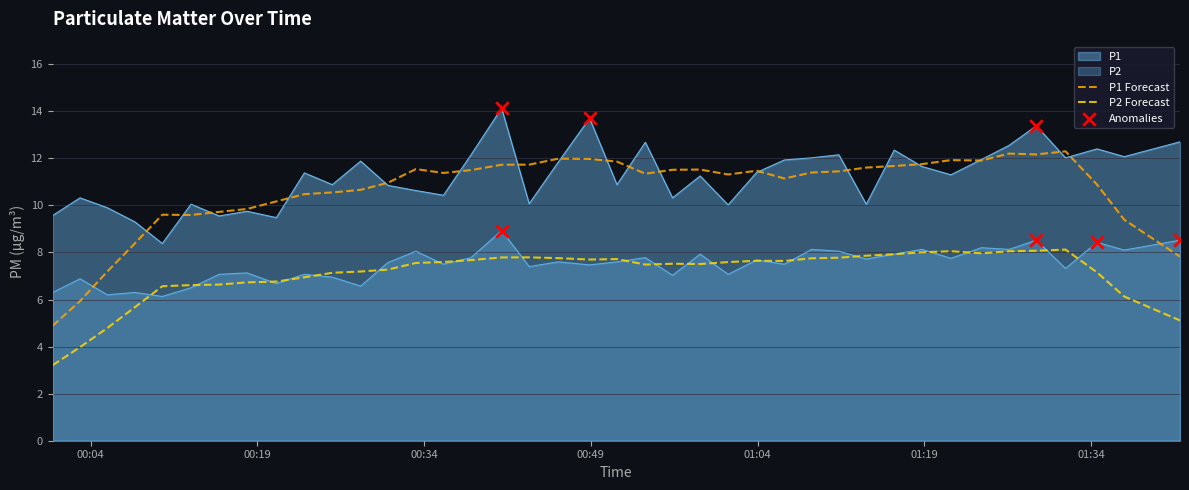

Which series contains the highest Y value?

P1